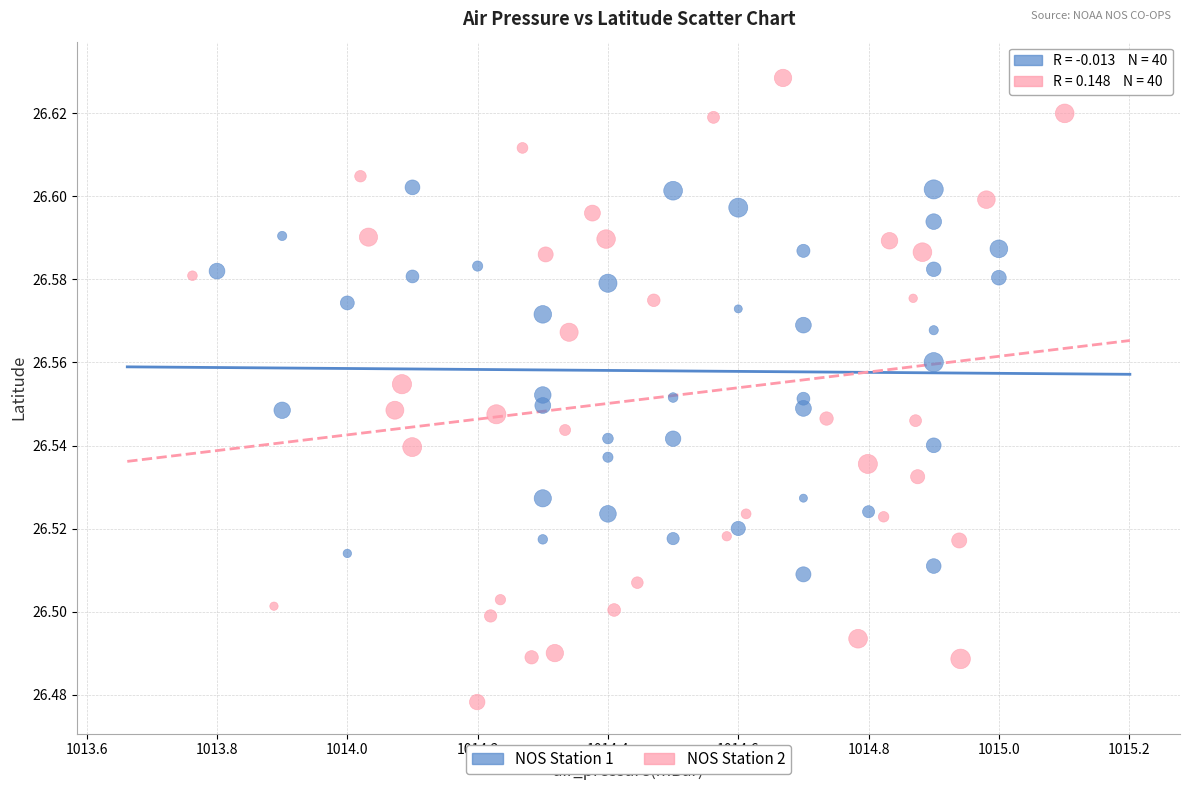

Which series reaches the maximum Y coordinate?

NOS Station 2